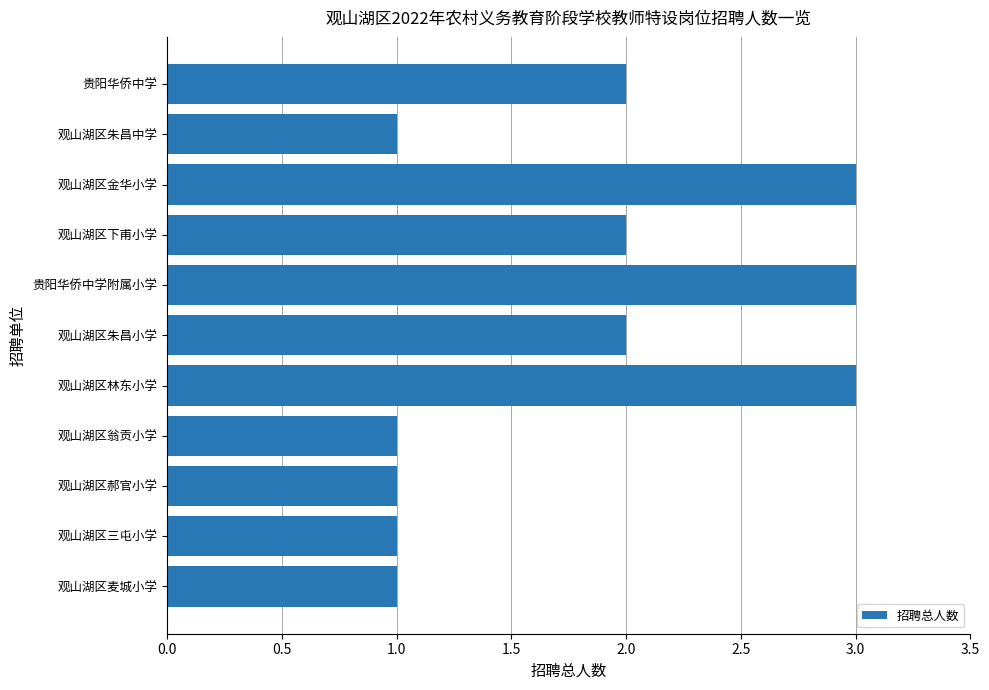

What is the sum of the values at 贵阳华侨中学附属小学 and 观山湖区朱昌小学?

5